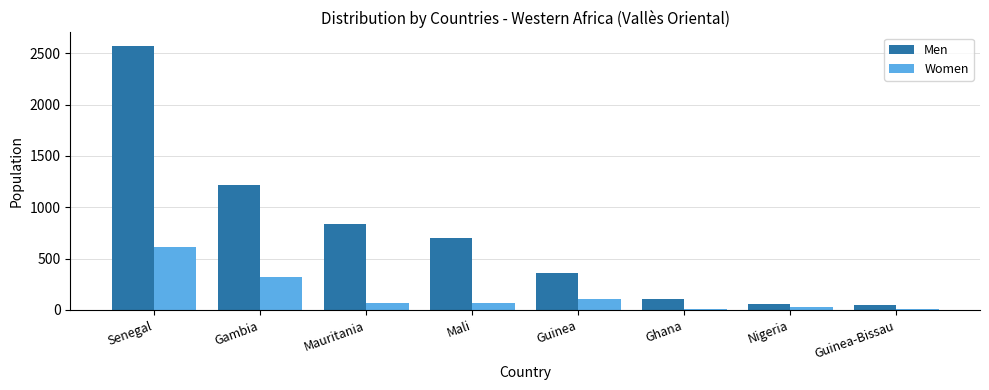

How many groups of bars are there?

8